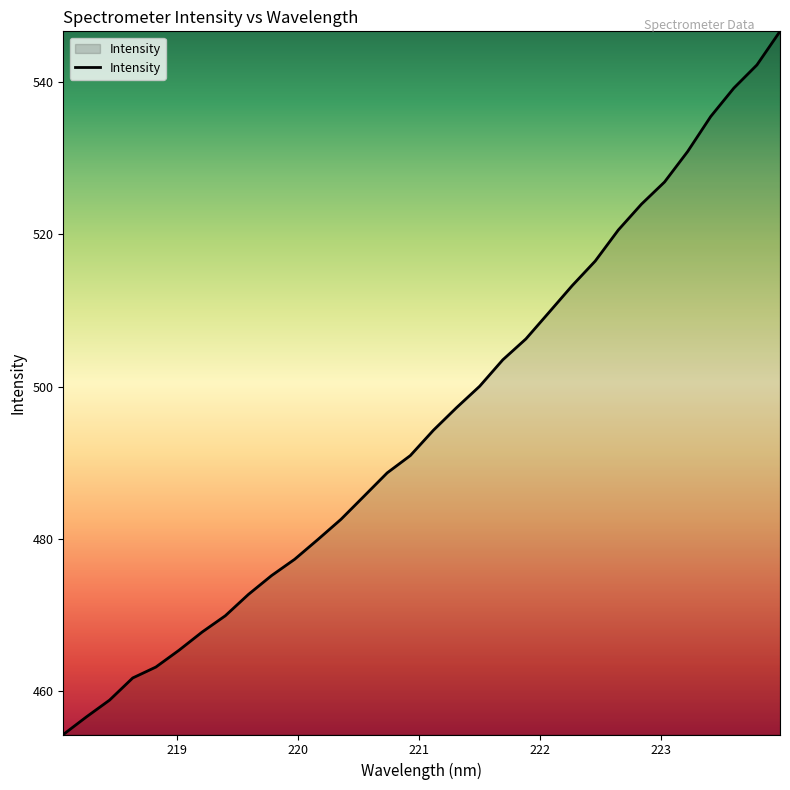

What is the maximum value shown in the chart?

546.7